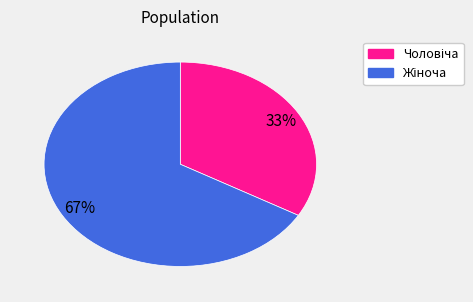

Is there any slice that represents more than half of the pie?

Yes